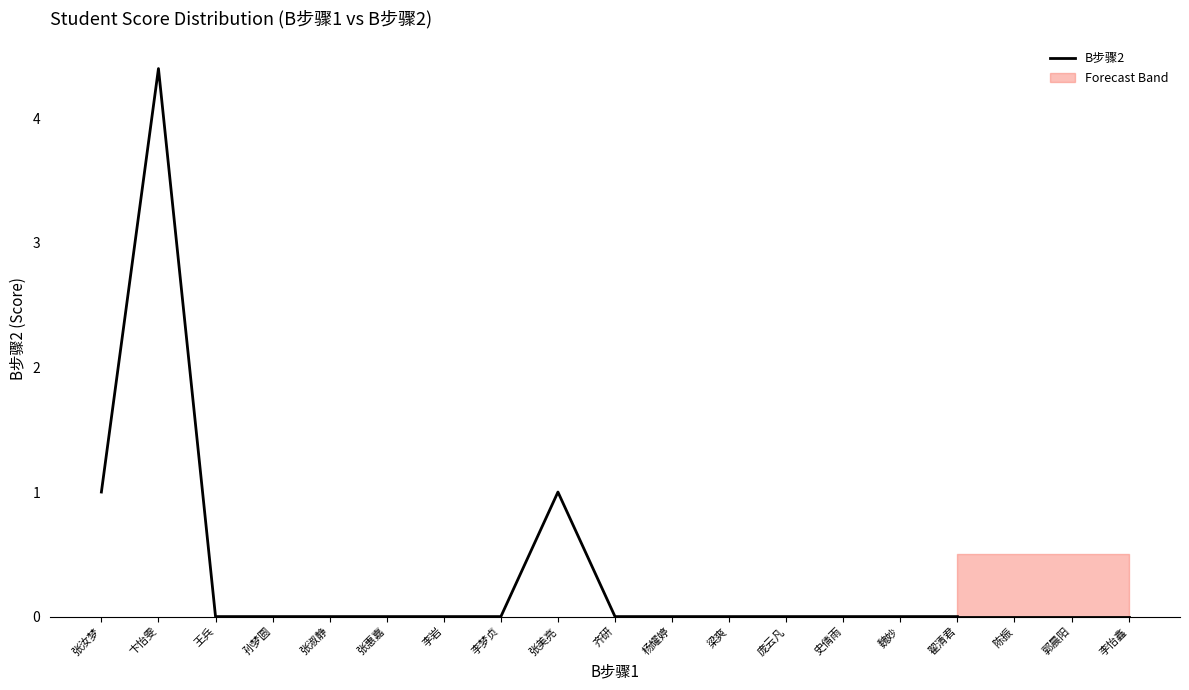

Reading left to right, what are all the values shown in this chart?

张汝梦=1.0	卞怡雯=4.4	王兵=0.0	孙梦圆=0.0	张淑静=0.0	张惠嘉=0.0	李岩=0.0	李梦贞=0.0	张美亮=1.0	齐研=0.0	杨耀婷=0.0	梁爽=0.0	庞云凡=0.0	史倩雨=0.0	魏妙=0.0	翟清君=0.0